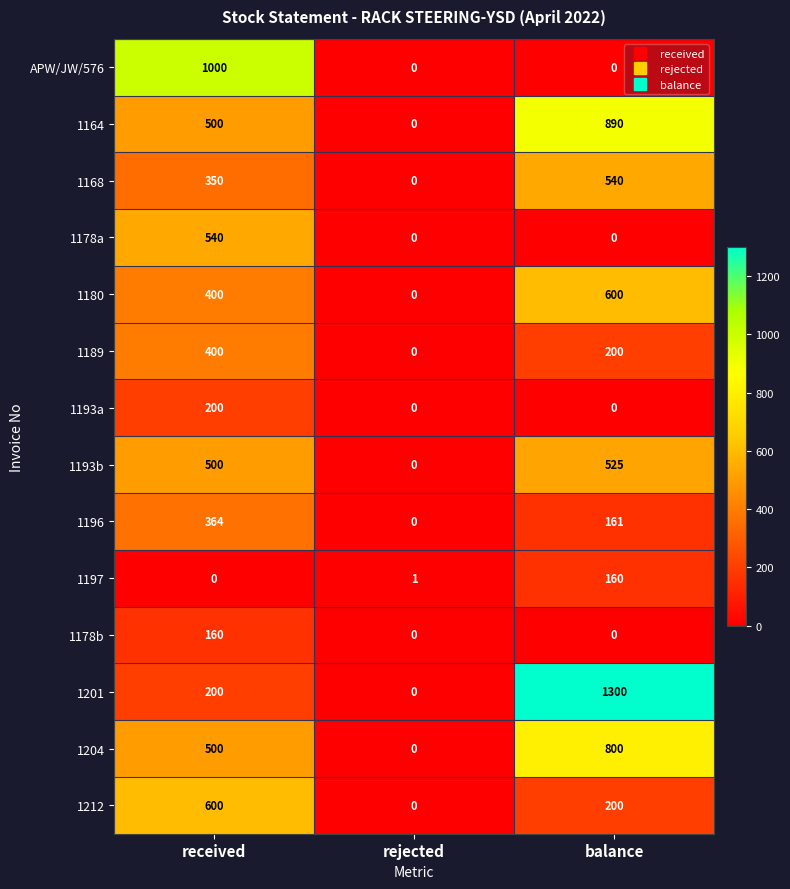

Which category has the highest value across all series?

balance